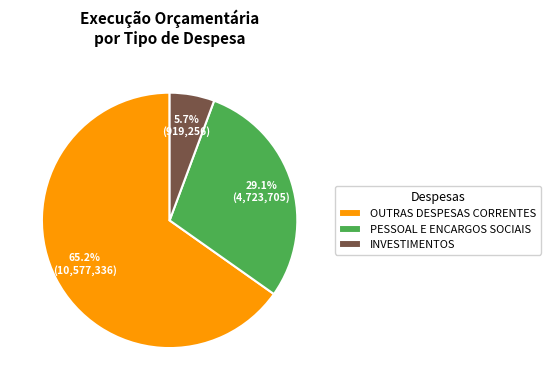

What is the largest slice in the pie chart?

OUTRAS DESPESAS CORRENTES